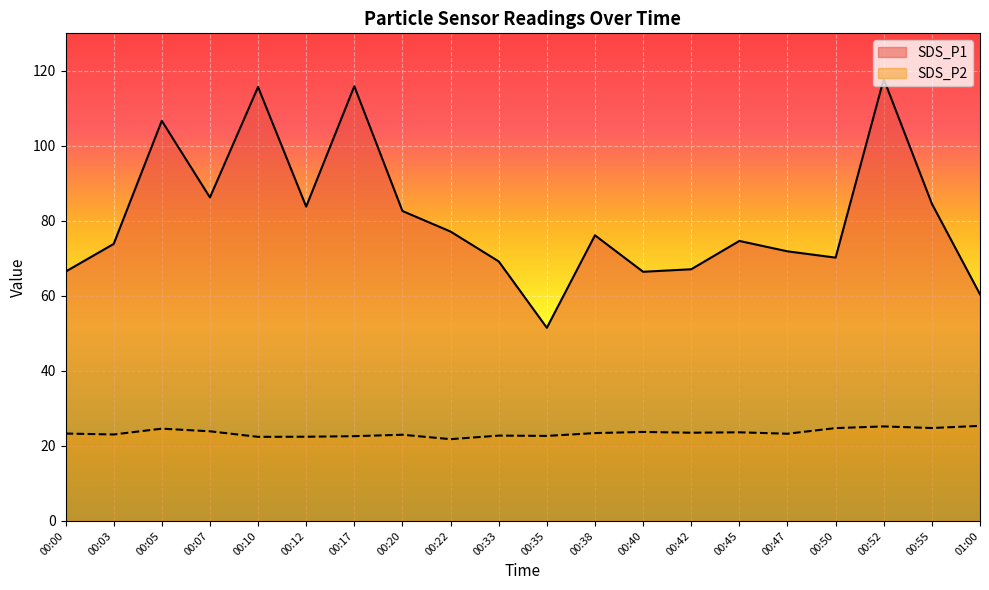

Does the chart display data point markers on the line(s)?

No